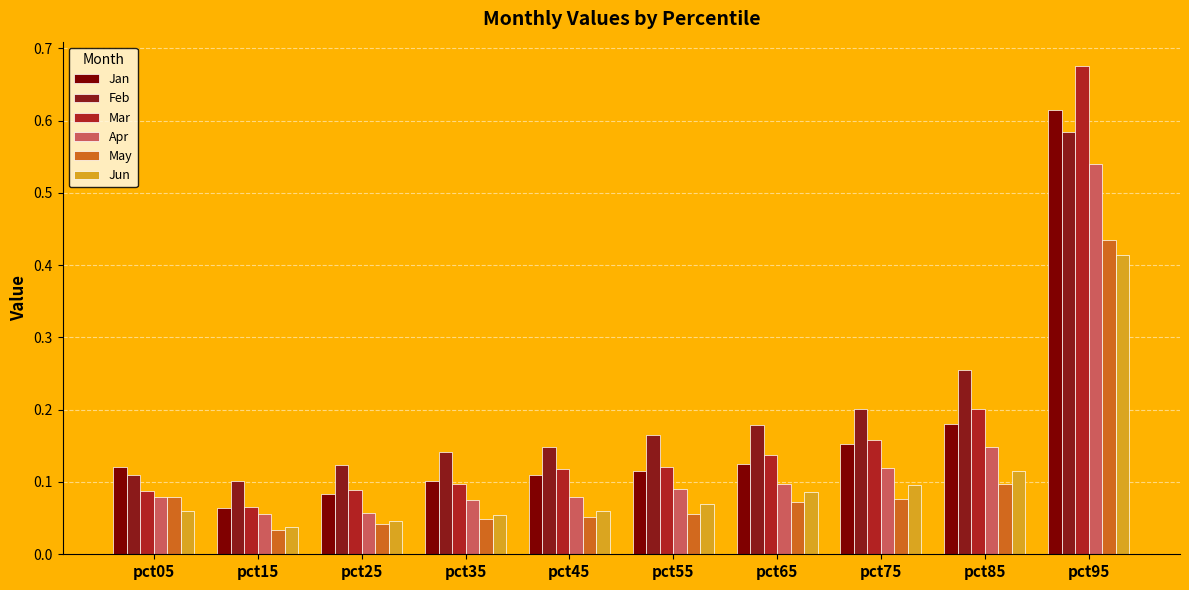

How many distinct data groups are displayed?

6